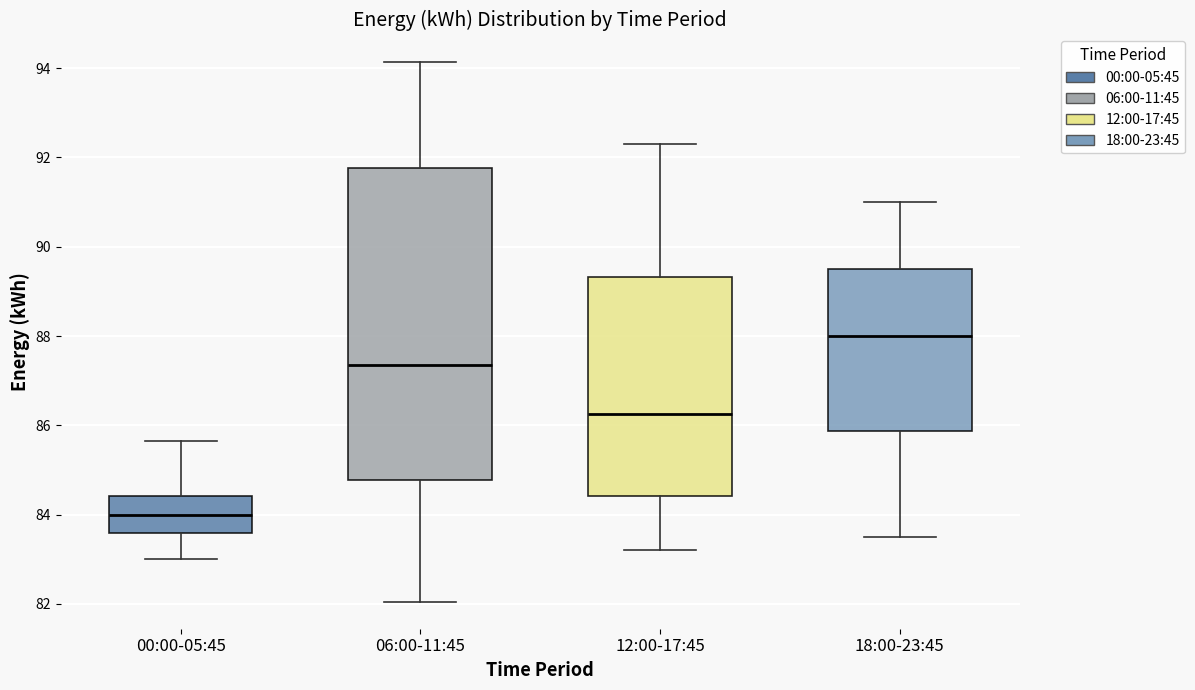

Reading left to right, read every box against the y-axis: the position of its median line, the range the box covers, and the ends of its whiskers. The values are not printed on the chart, so give them approximately, as read against the axis.

00:00-05:45: median 84.0, box 83.6 to 84.4, whiskers 83.0 to 85.6
06:00-11:45: median 87.4, box 84.8 to 91.8, whiskers 82.0 to 94.2
12:00-17:45: median 86.2, box 84.4 to 89.4, whiskers 83.2 to 92.4
18:00-23:45: median 88.0, box 85.8 to 89.6, whiskers 83.6 to 91.0